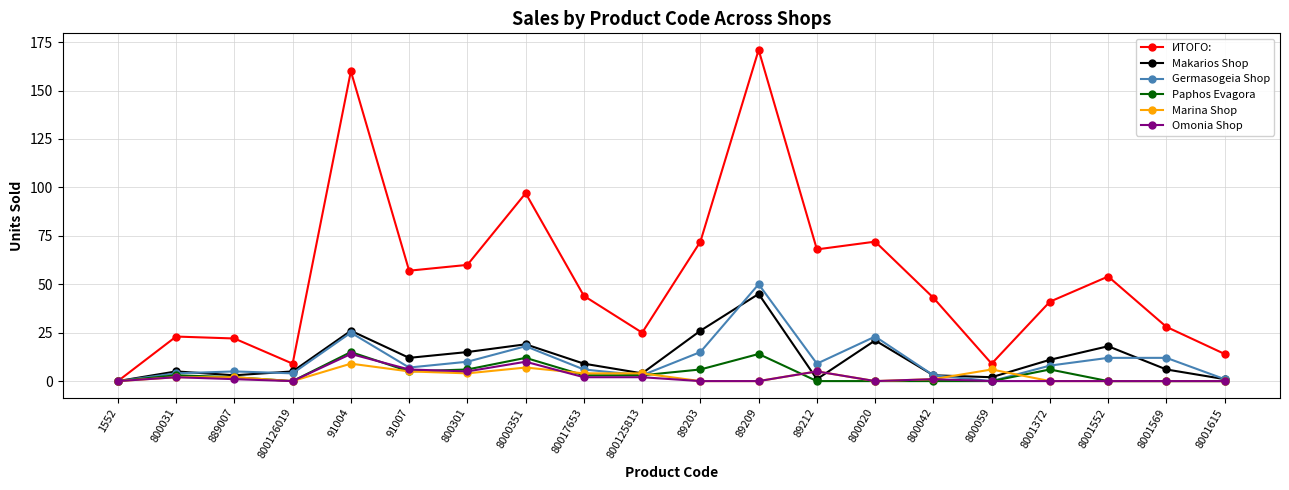

Reading left to right, what are all the values shown in this chart?

ИТОГО:: 0	23	22	9	160	57	60	97	44	25	72	171	68	72	43	9	41	54	28	14
Makarios Shop: 0	5	3	5	26	12	15	19	9	4	26	45	1	21	3	2	11	18	6	1
Germasogeia Shop: 0	4	5	4	25	7	10	18	6	3	15	50	9	23	3	0	8	12	12	1
Paphos Evagora: 0	3	2	0	15	5	6	12	3	3	6	14	0	0	0	0	6	0	0	0
Marina Shop: 0	2	2	0	9	5	4	7	4	4	0	0	5	0	1	6	0	0	0	0
Omonia Shop: 0	2	1	0	14	6	5	10	2	2	0	0	5	0	1	0	0	0	0	0